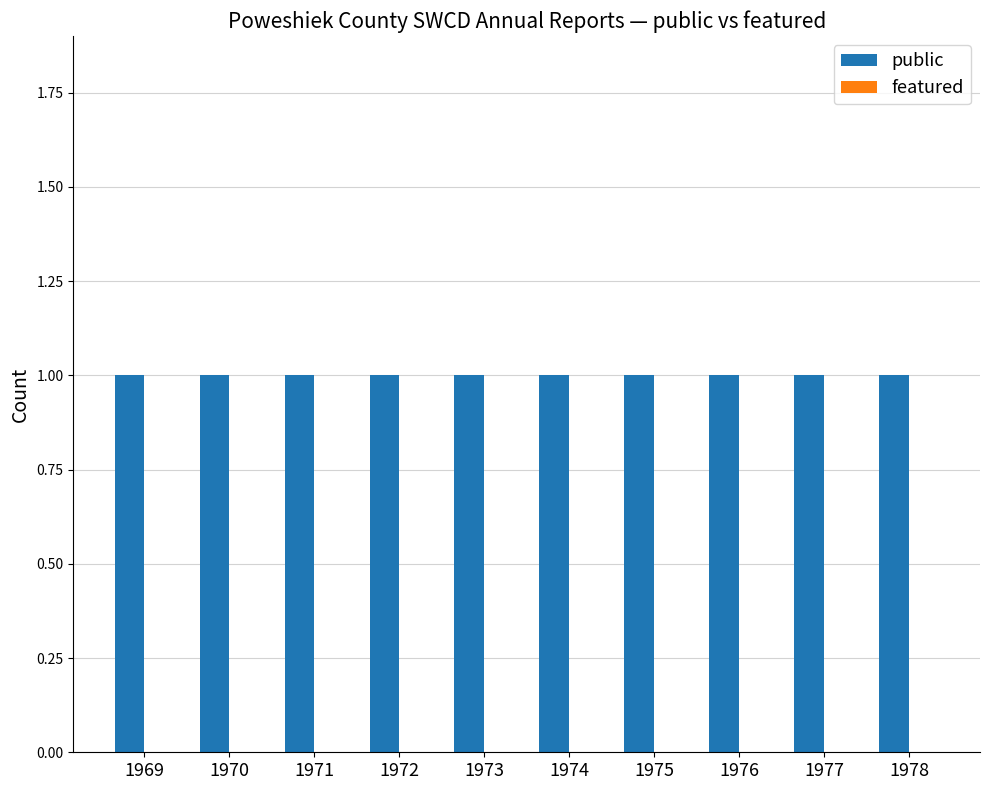

Which series changed the most between 1974 and 1975?

public